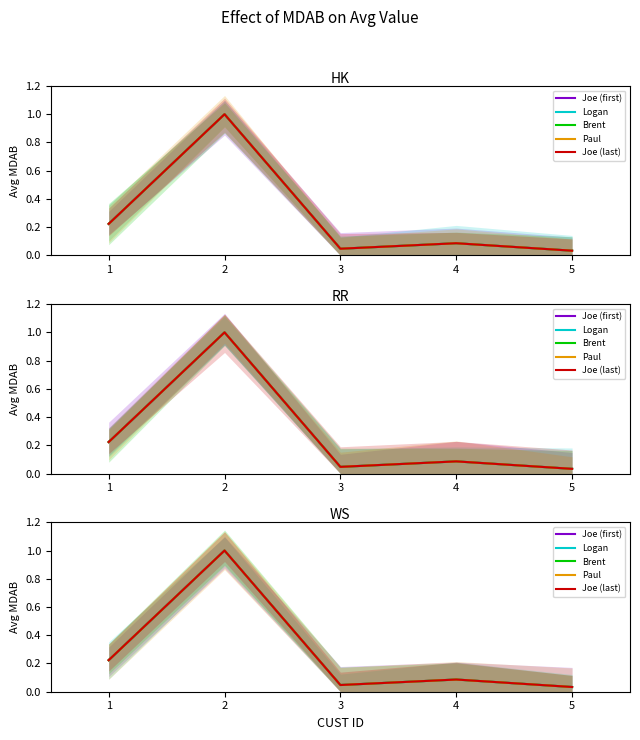

At how many categories does at least one series exceed 0?

5